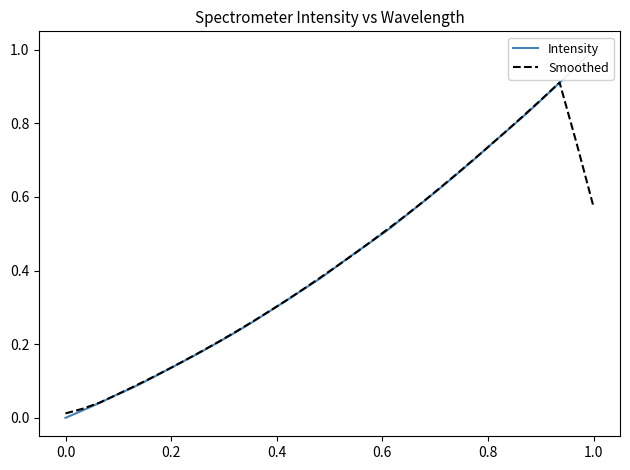

How many times do Intensity and Smoothed cross each other?

5